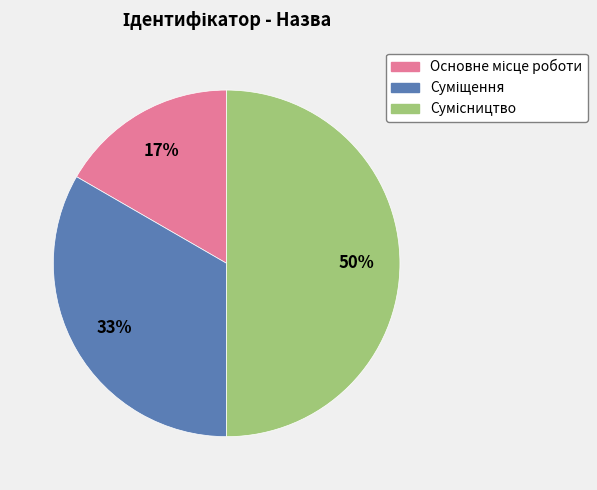

To the nearest percent, what is the difference between the largest and smallest slice percentages?

33%